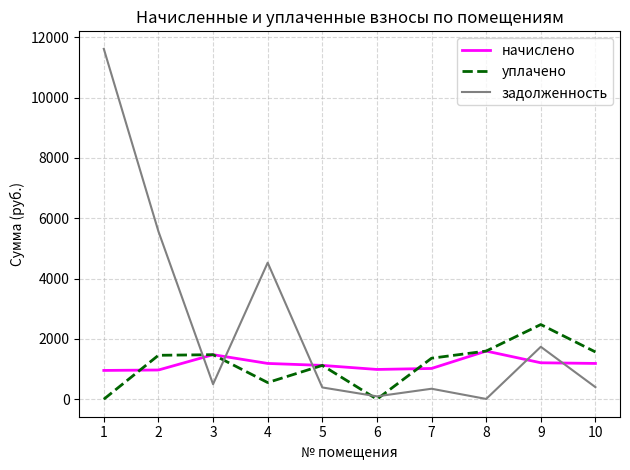

What is the difference between the maximum and second lowest values in the задолженность series?

11522.7